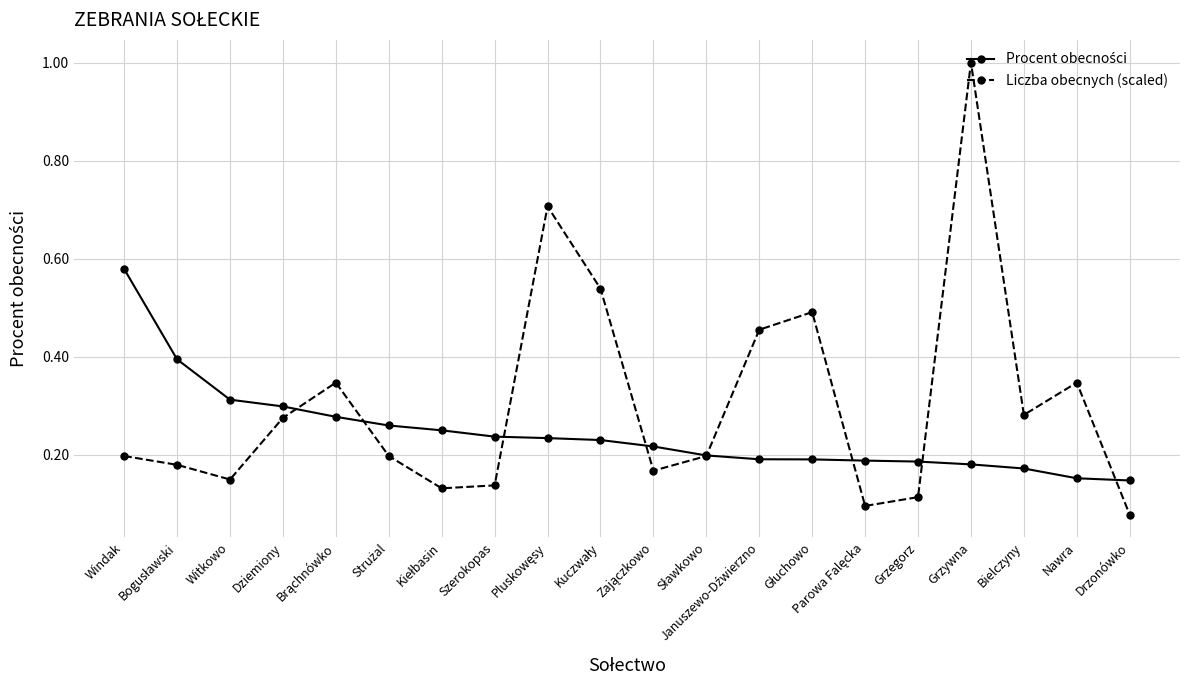

Which series has the widest spread of values?

Liczba obecnych (scaled)